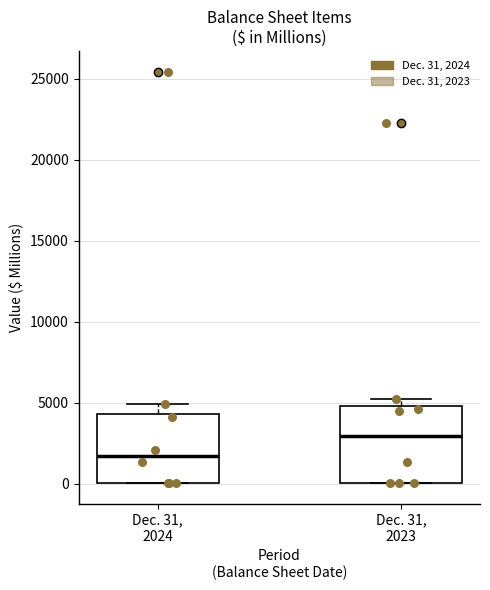

Which box has the lowest median line?

Dec. 31, 2024